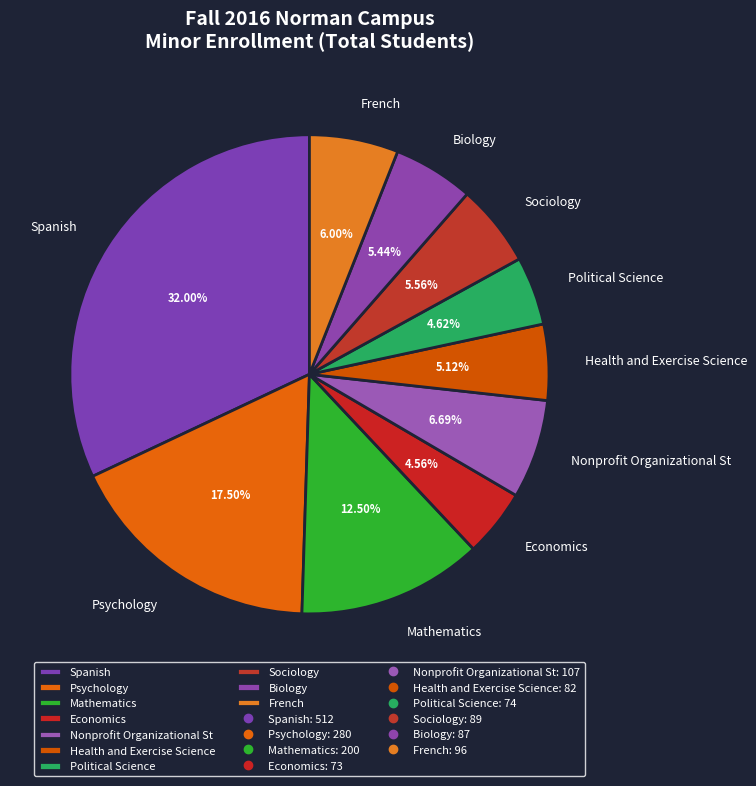

To the nearest percent, what is the average slice percentage?

10%